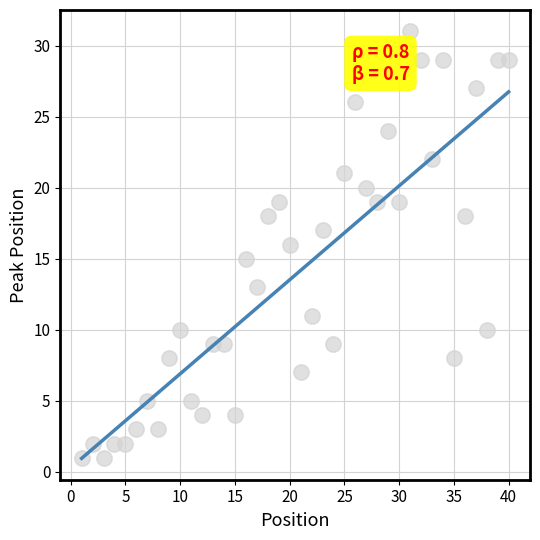

What is the range of Y values (max minus min)?

30